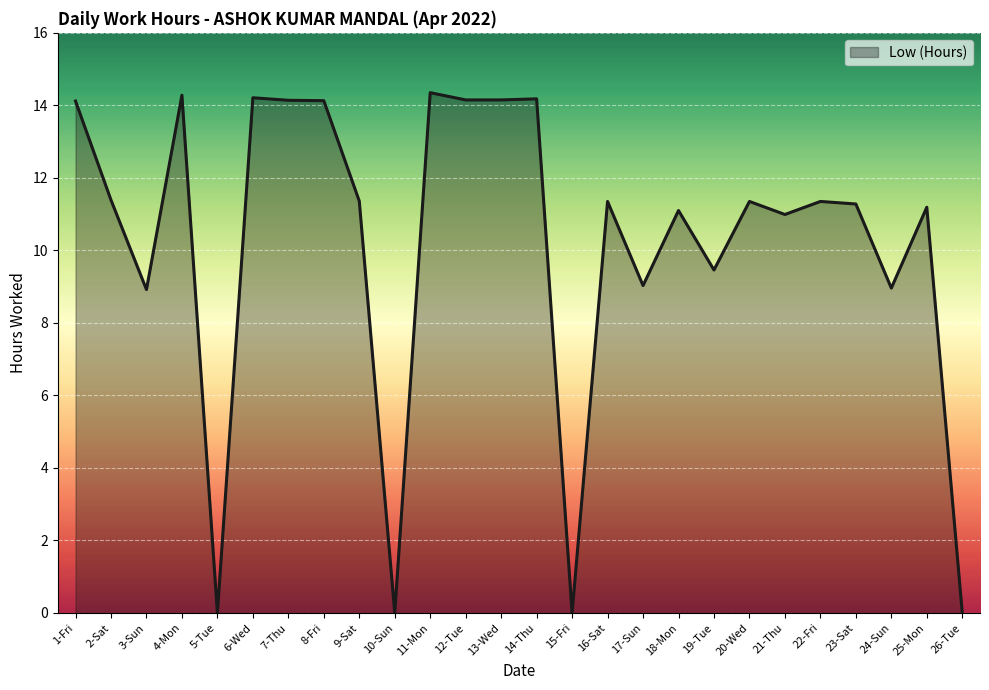

Is it true that the value at 1-Fri is 6.2?

False